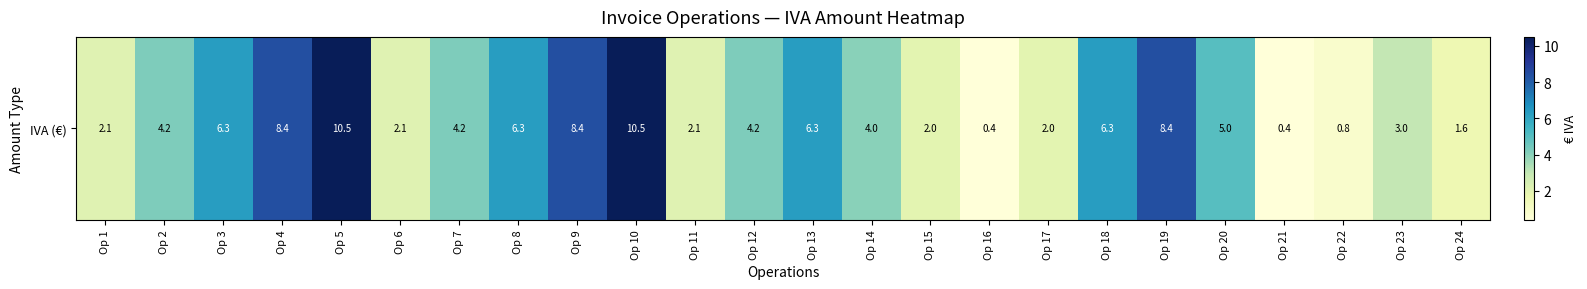

What is the greatest value displayed?

10.5